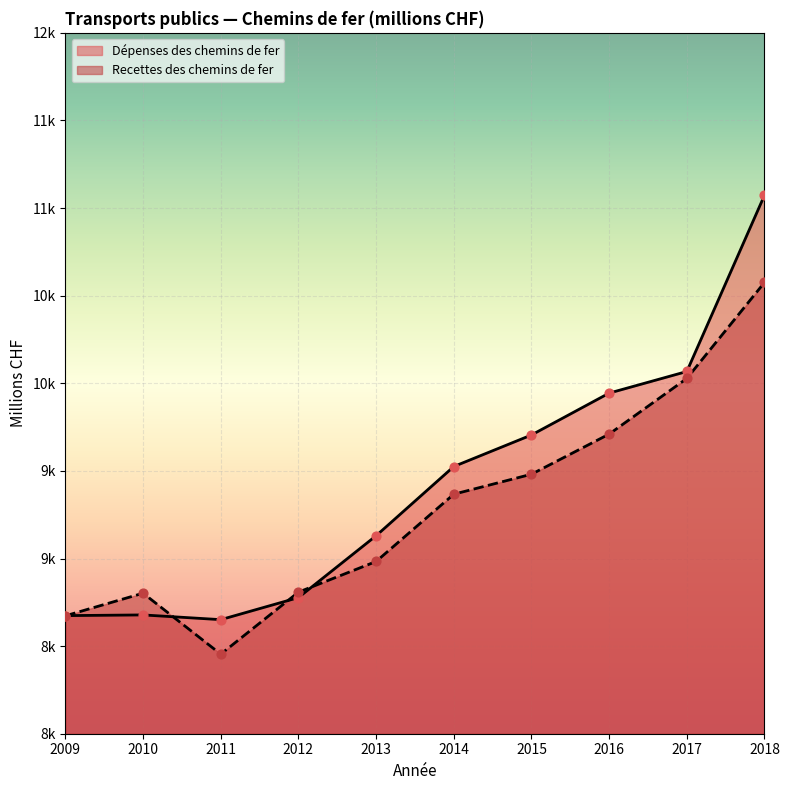

Which series contains the lowest Y value?

Recettes des chemins de fer